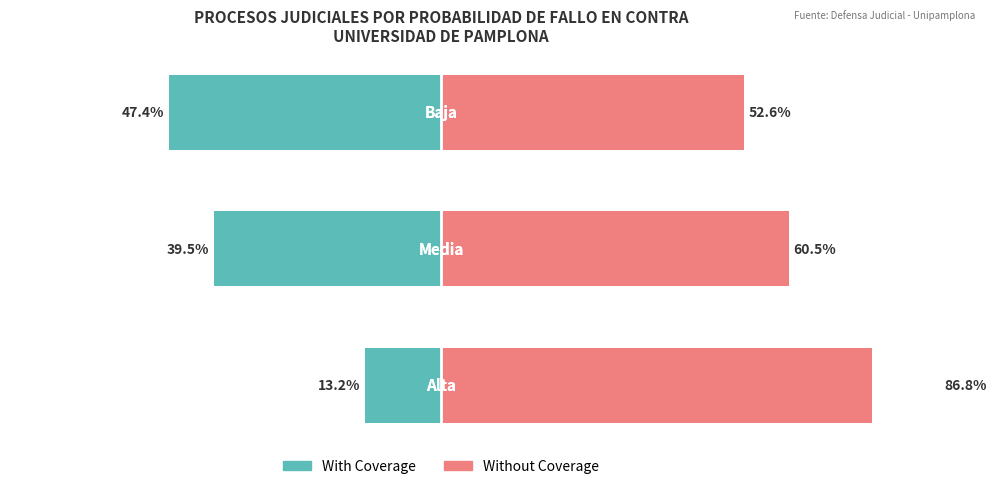

How many bars are there in each group?

2